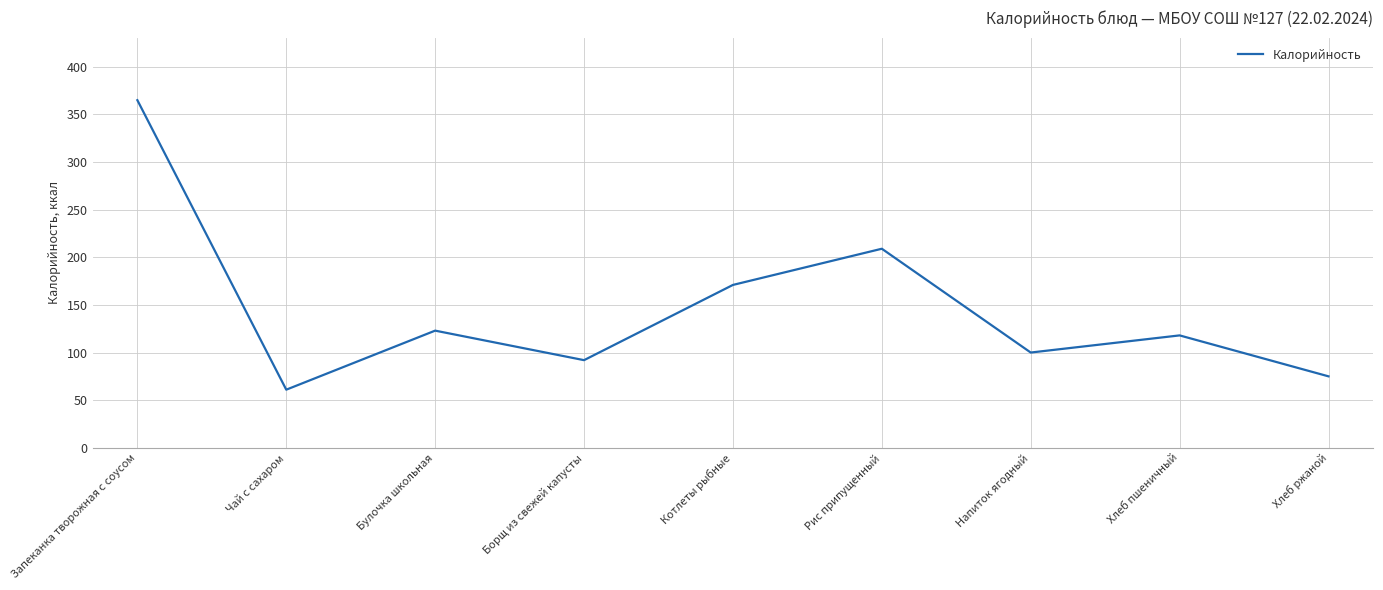

The chart shows a value of 365 at Запеканка творожная с соусом. True or false?

True